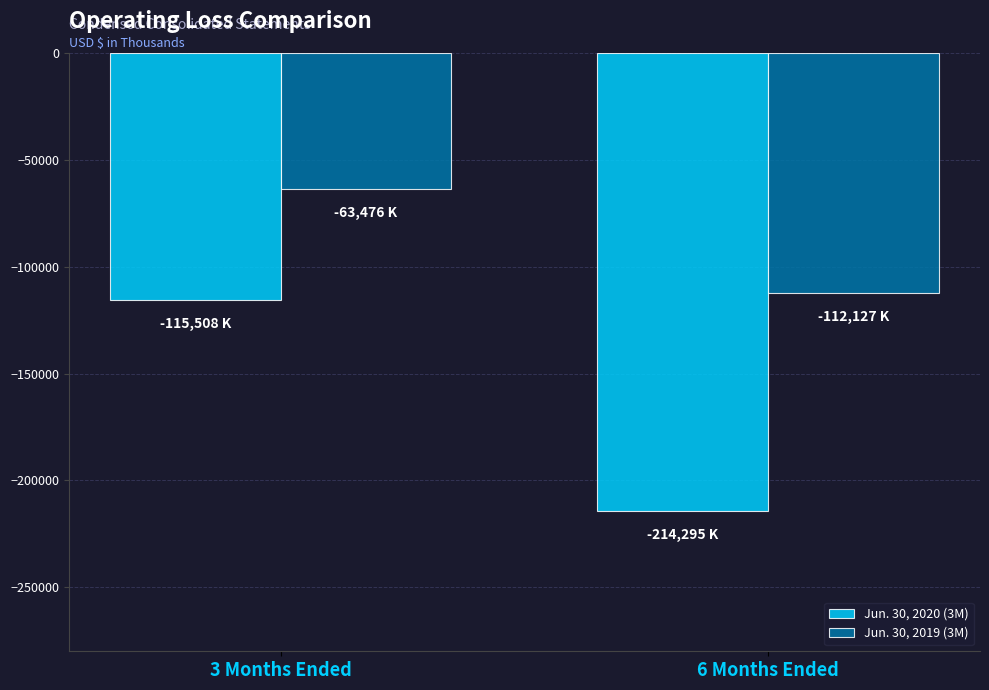

Reading left to right, what are all the values shown in this chart?

Jun. 30, 2020 (3M): 3 Months Ended=-115508	6 Months Ended=-214295
Jun. 30, 2019 (3M): 3 Months Ended=-63476	6 Months Ended=-112127